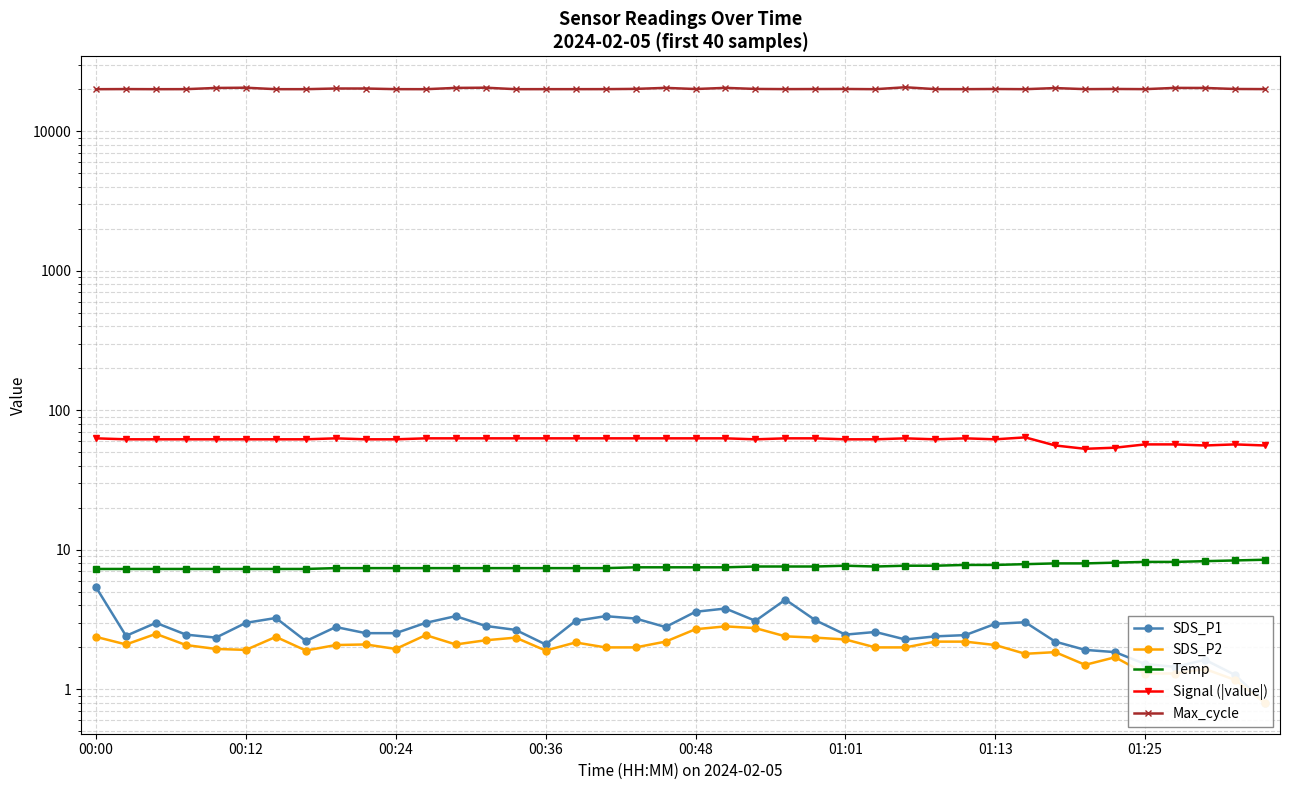

What is the difference between the Max_cycle values at 25 and 32?

303.0